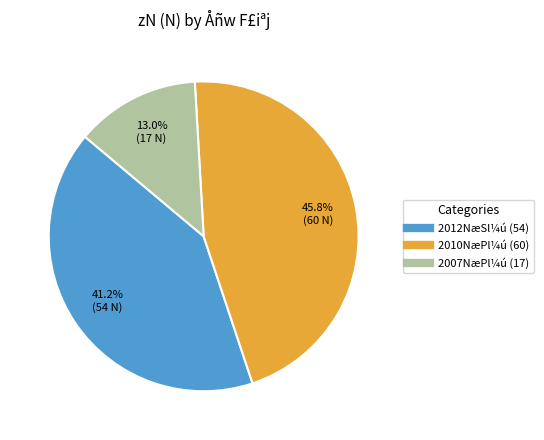

How many segments does this pie chart have?

3